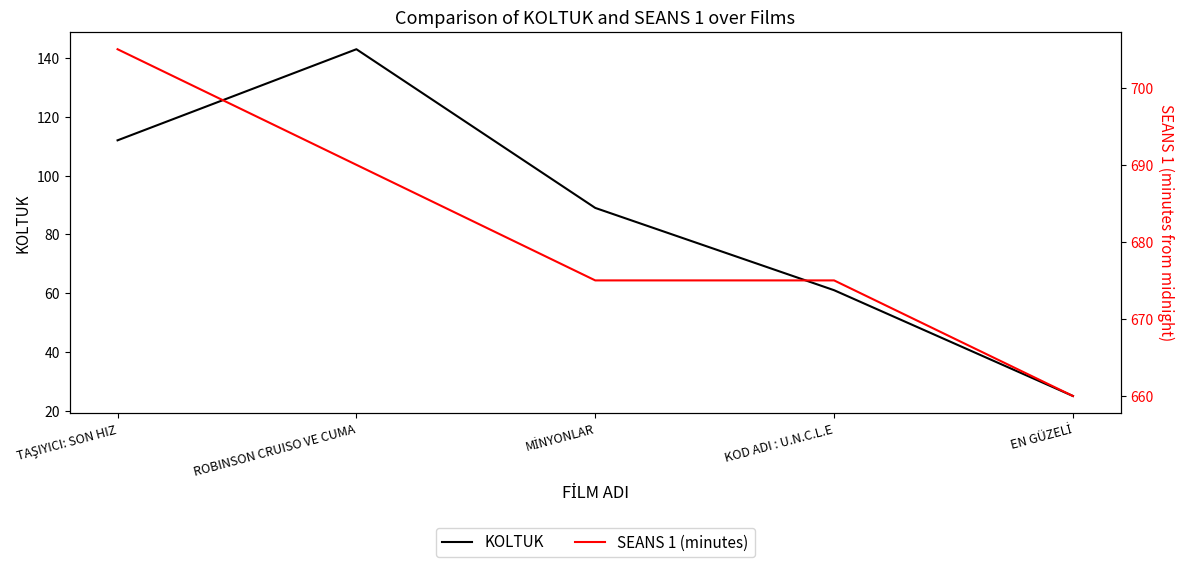

What is the value of the KOLTUK point at the 2nd from the left?

143